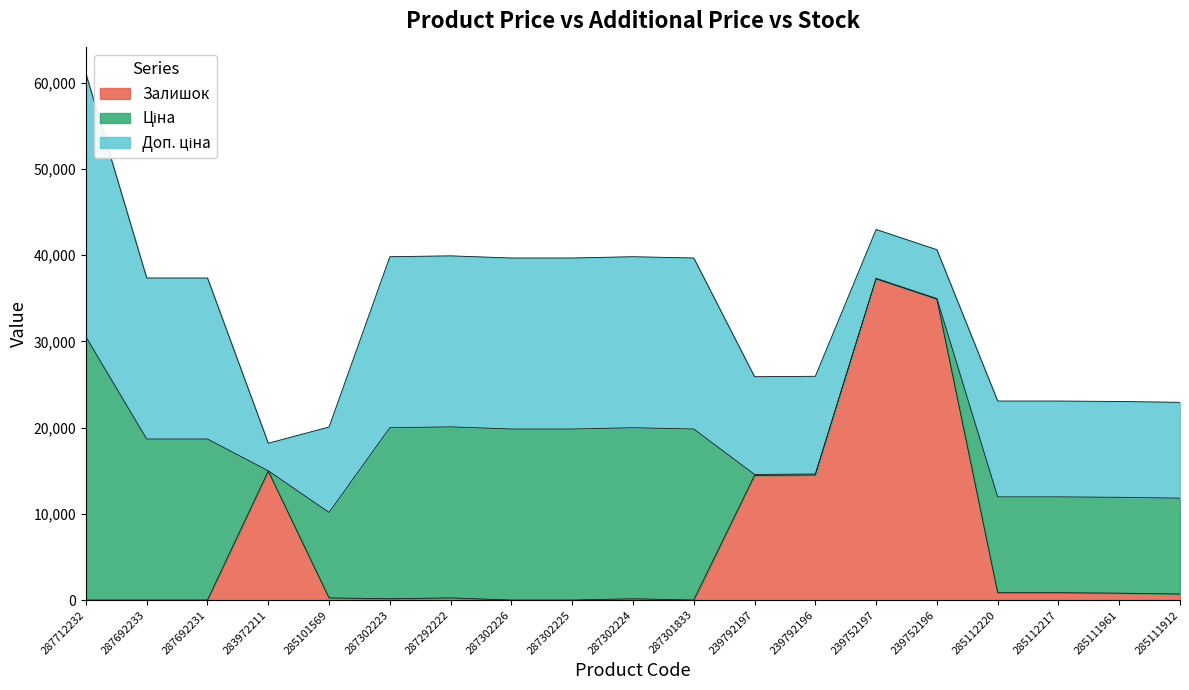

What is the highest value of the Залишок series?

37250.0